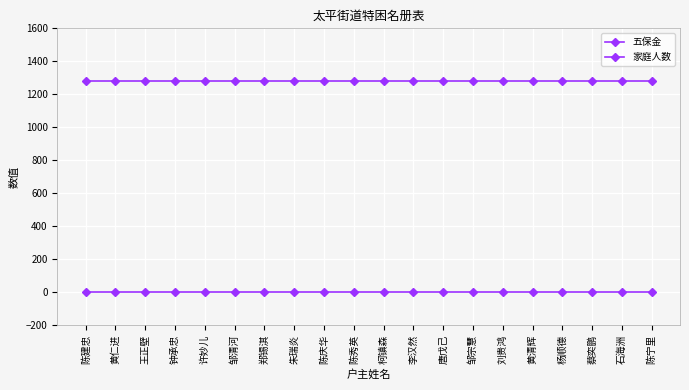

What is the minimum value for 家庭人数?

1